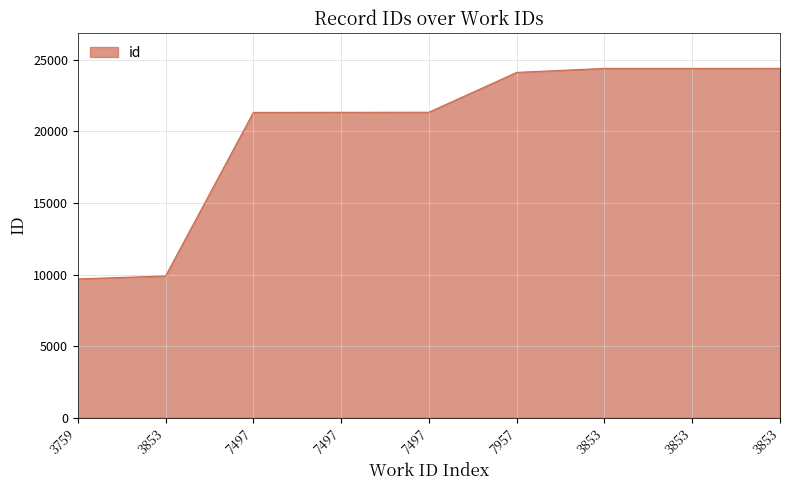

Which category has the lowest value across all series?

3759